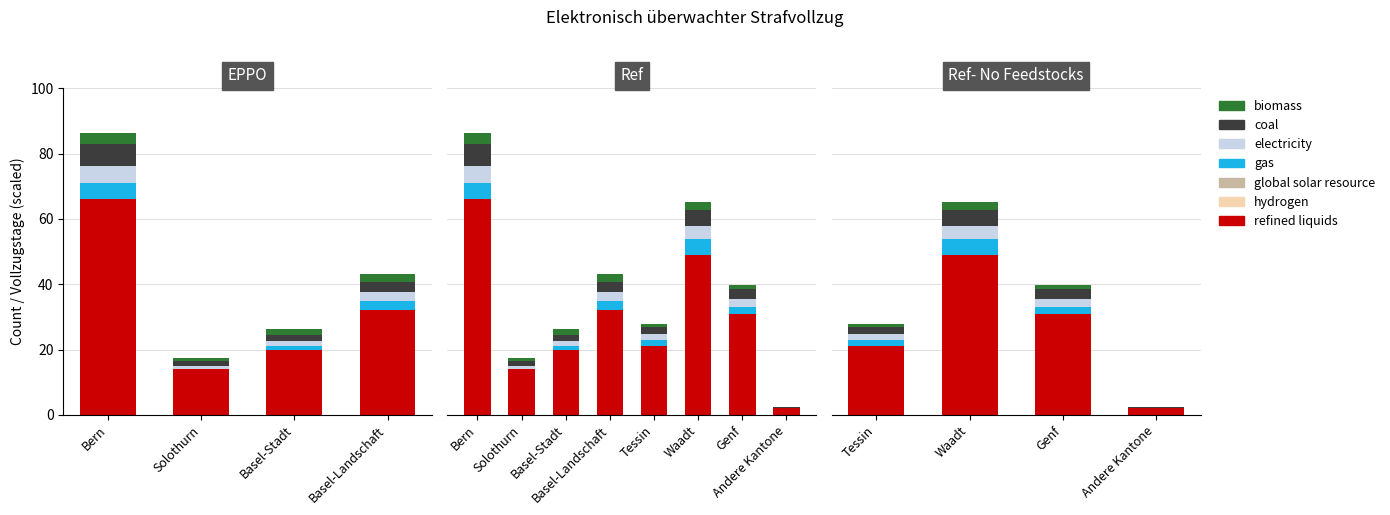

Does the chart contain any negative values?

No